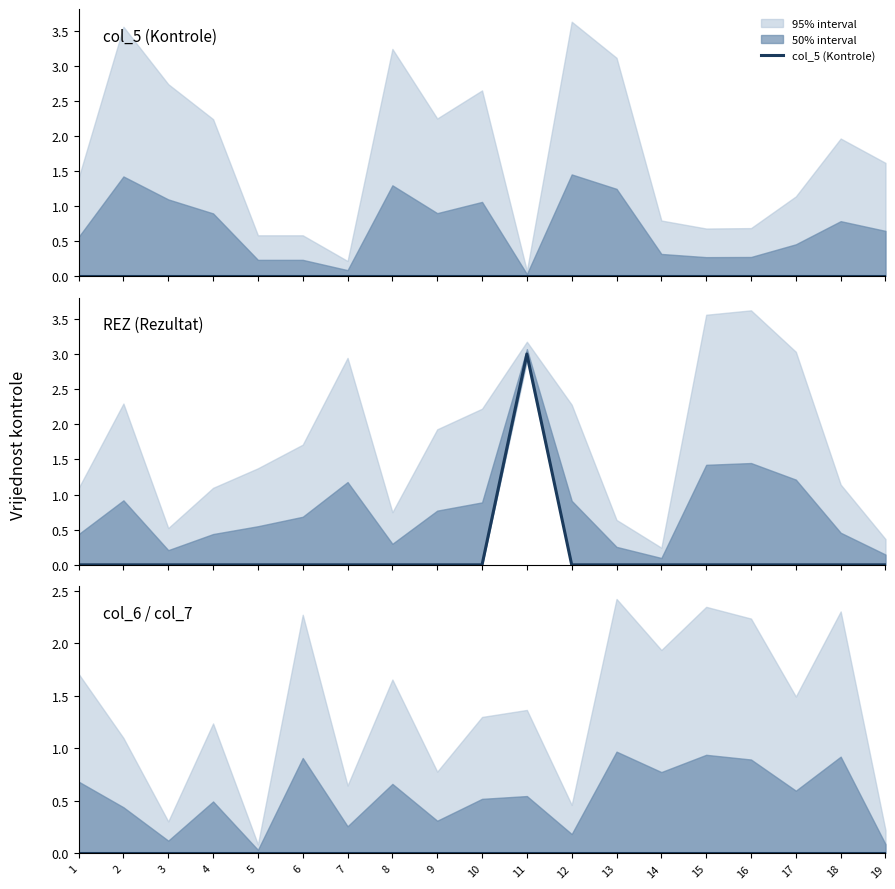

How many data points does each series have?

19